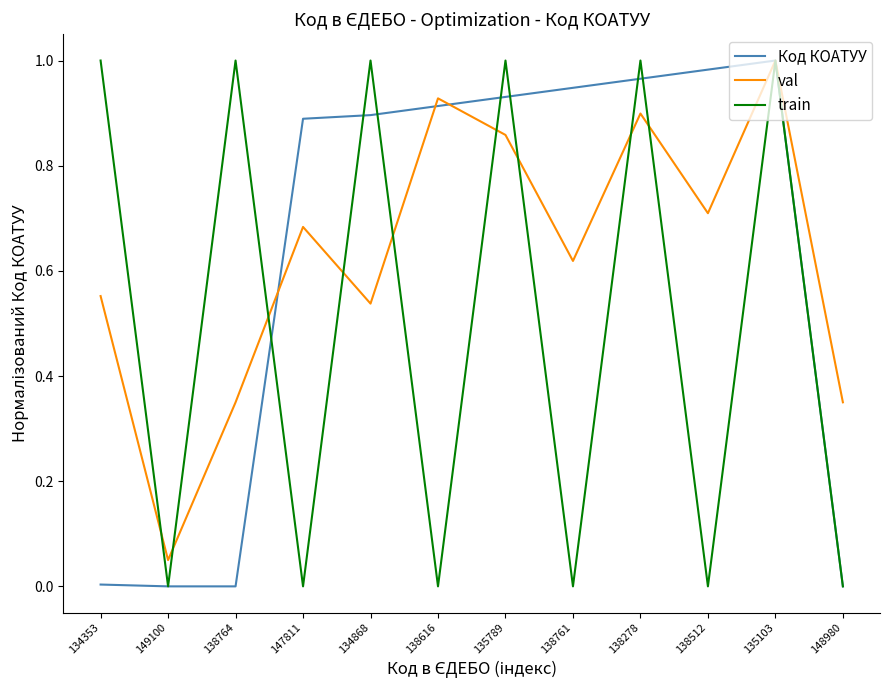

What are all the series names shown in the legend?

Код КОАТУУ, val, train